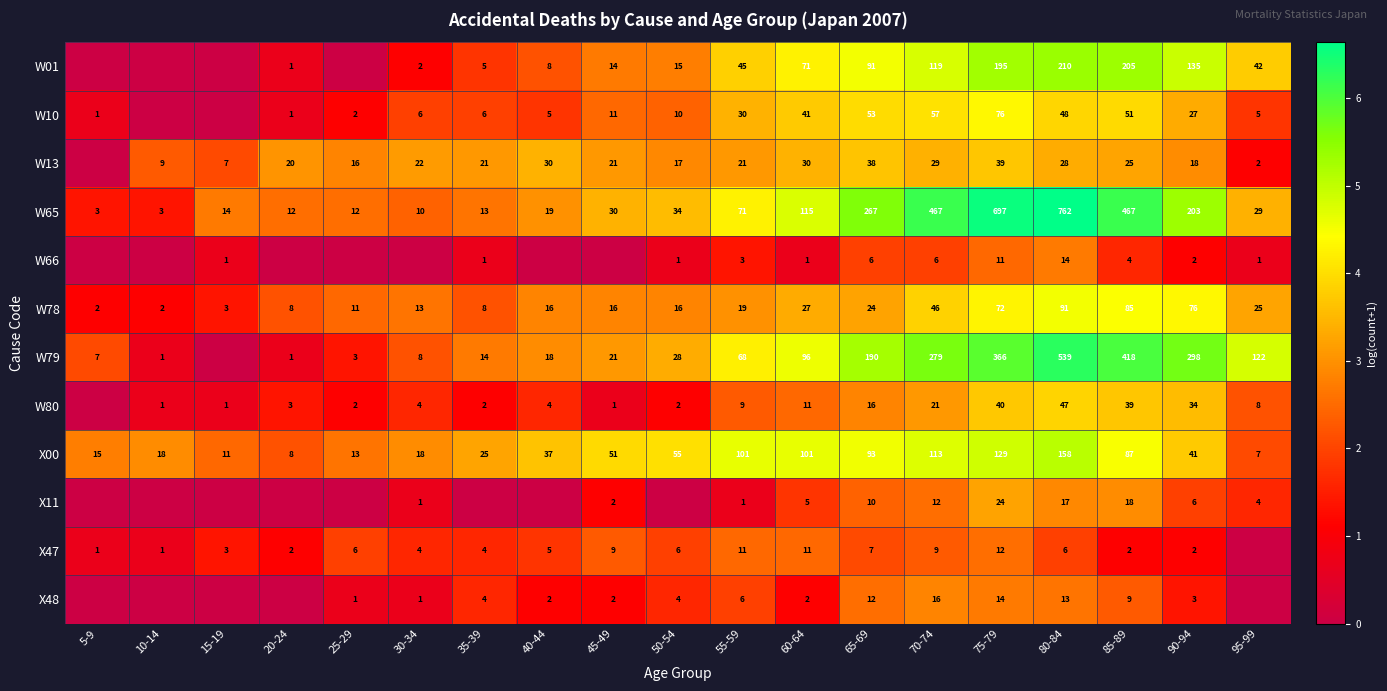

What is the difference between the second highest and second lowest values in the X00 series?

121